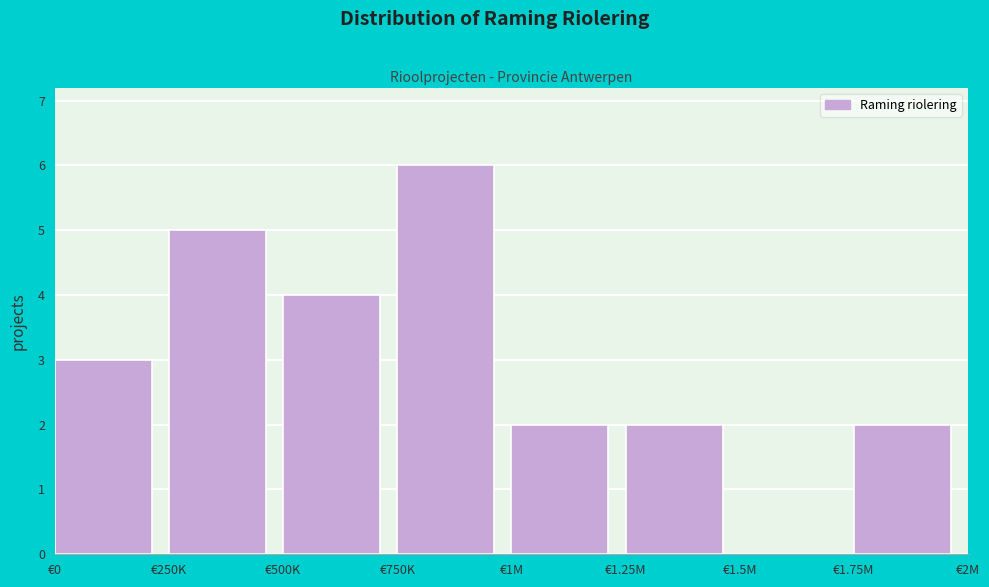

Reading left to right, transcribe all the data shown in this chart.

€0=3	€250K=5	€500K=4	€750K=6	€1M=2	€1.25M=2	€1.5M=0	€1.75M=2